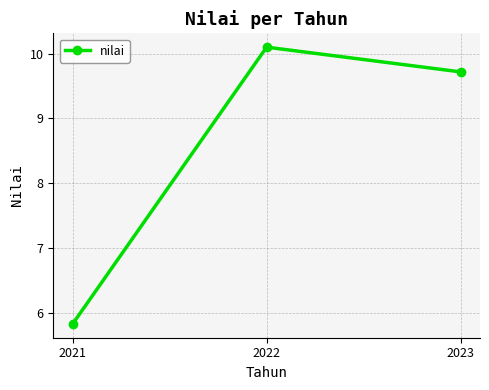

Reading right to left, what are all the values shown in this chart?

9.7	10.1	5.8